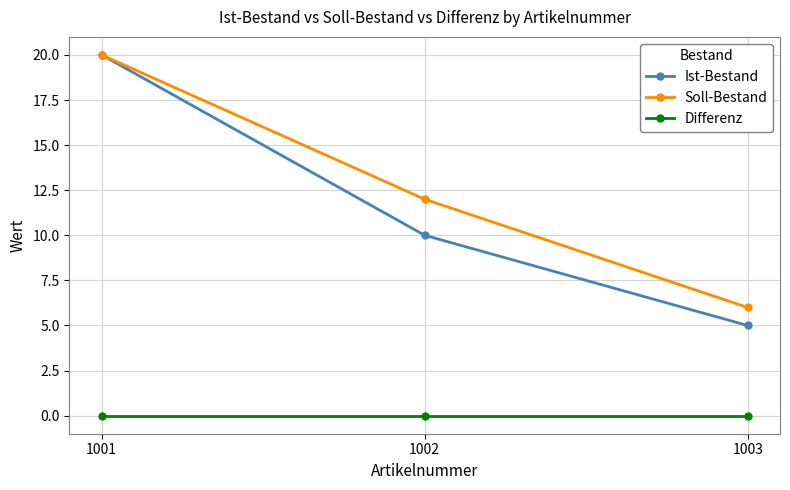

Which series has the widest spread of values?

Ist-Bestand